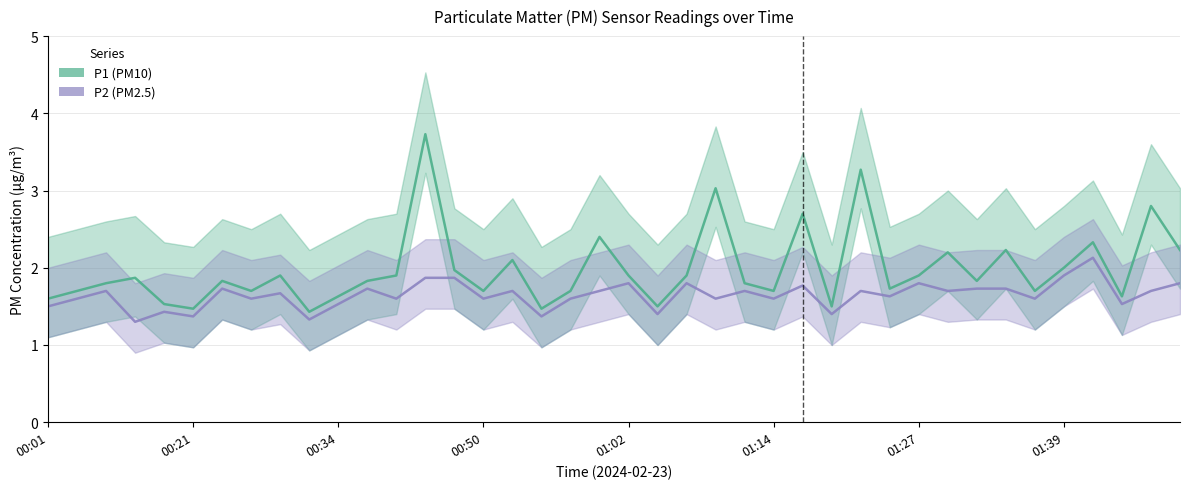

What are all the series names shown in the legend?

P1 (PM10), P2 (PM2.5)